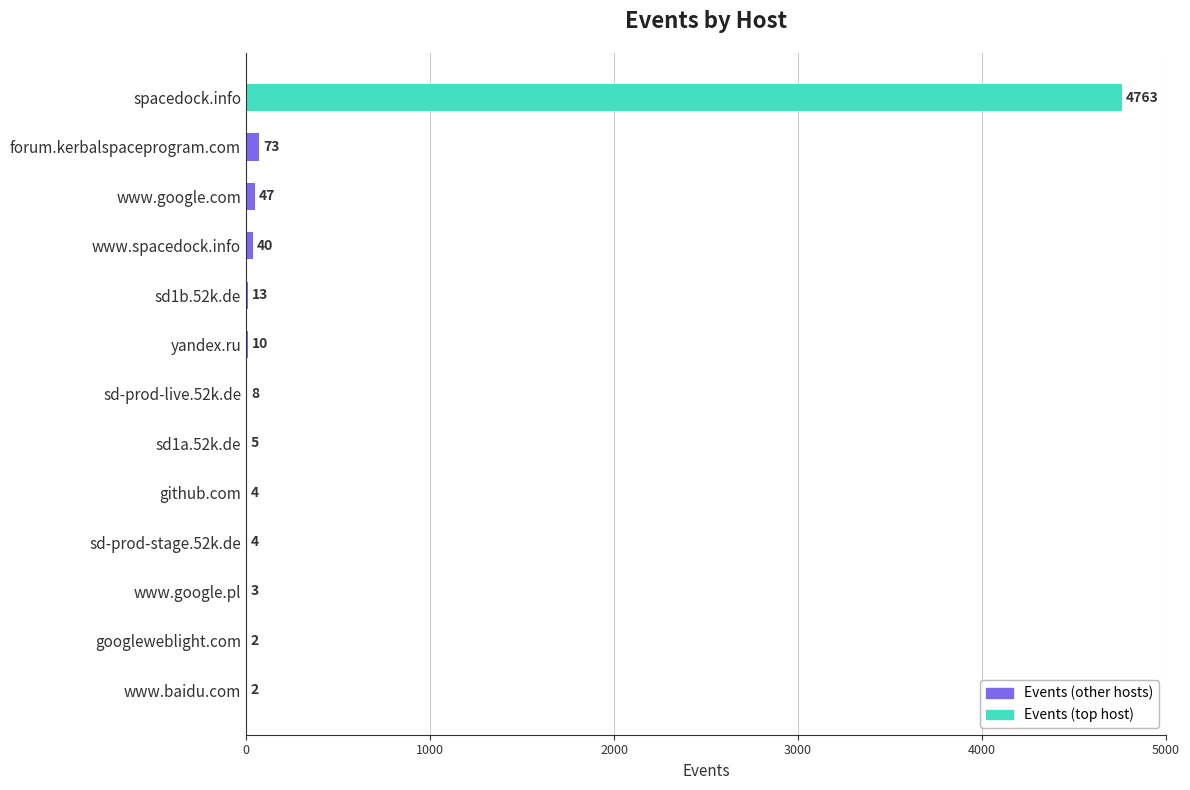

What is the sum of all values?

4974